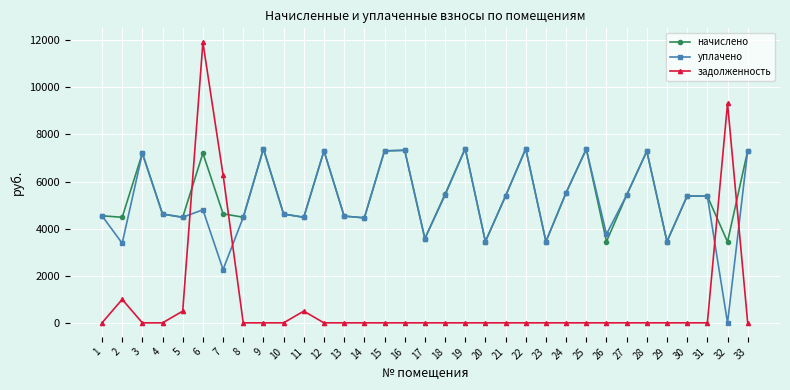

How many interior local peaks does the уплачено series have?

10